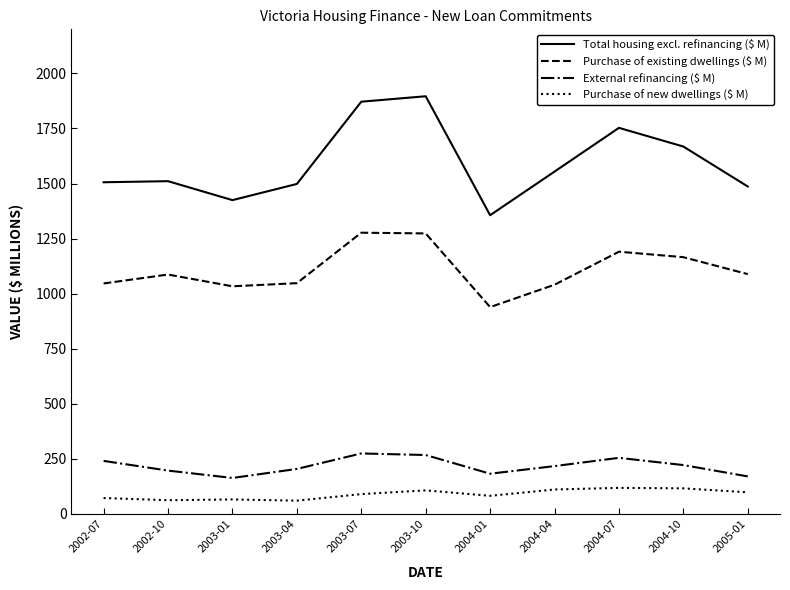

What is the difference between the Purchase of new dwellings ($ M) values at 2003-04 and 2003-10?

46.7